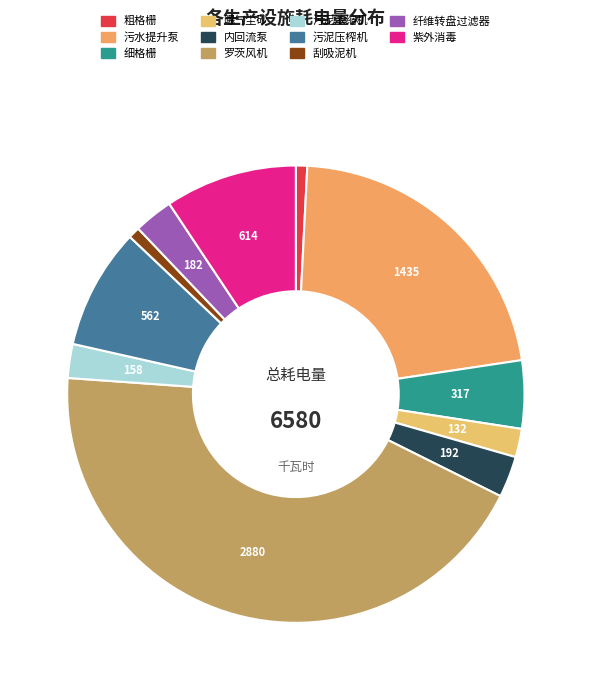

What percentage is the 污泥压榨机 slice, to the nearest percent?

9%